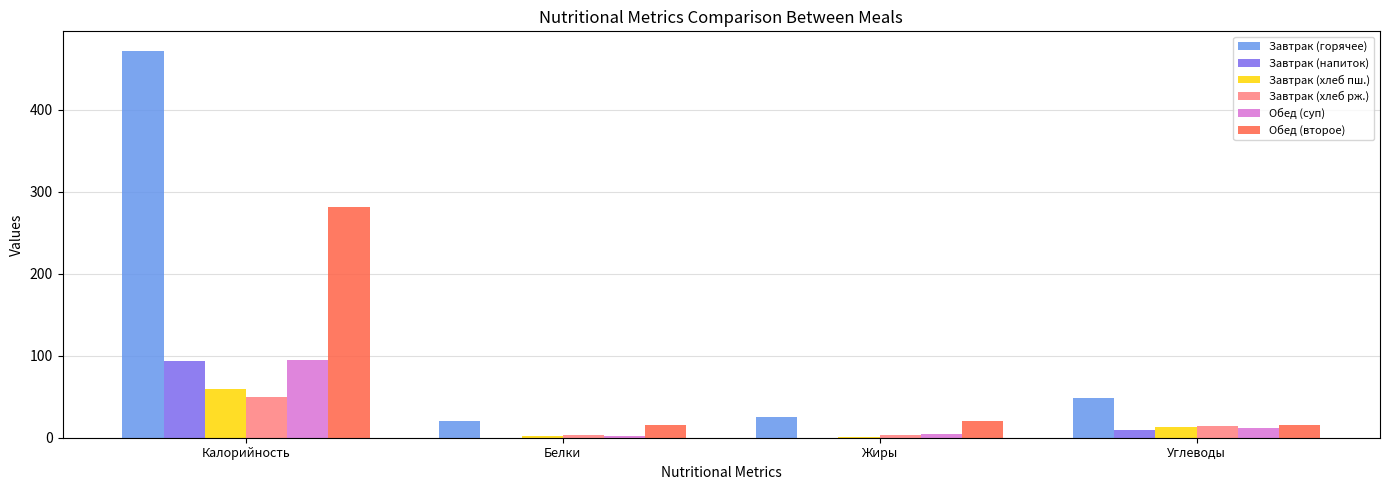

At which label is Завтрак (горячее) closest to 246?

Углеводы